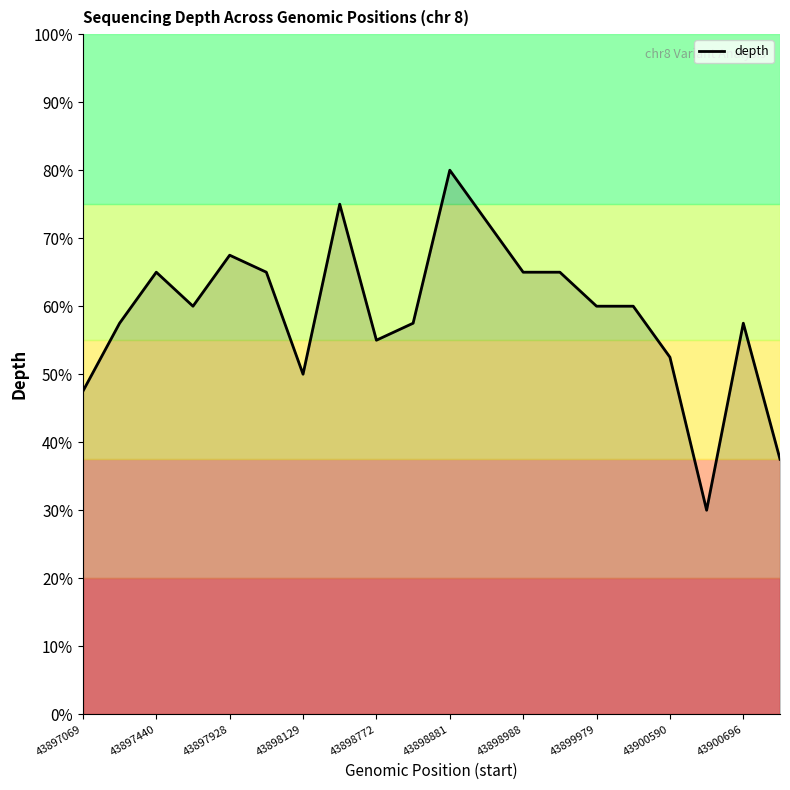

Does the chart display data point markers on the line(s)?

No